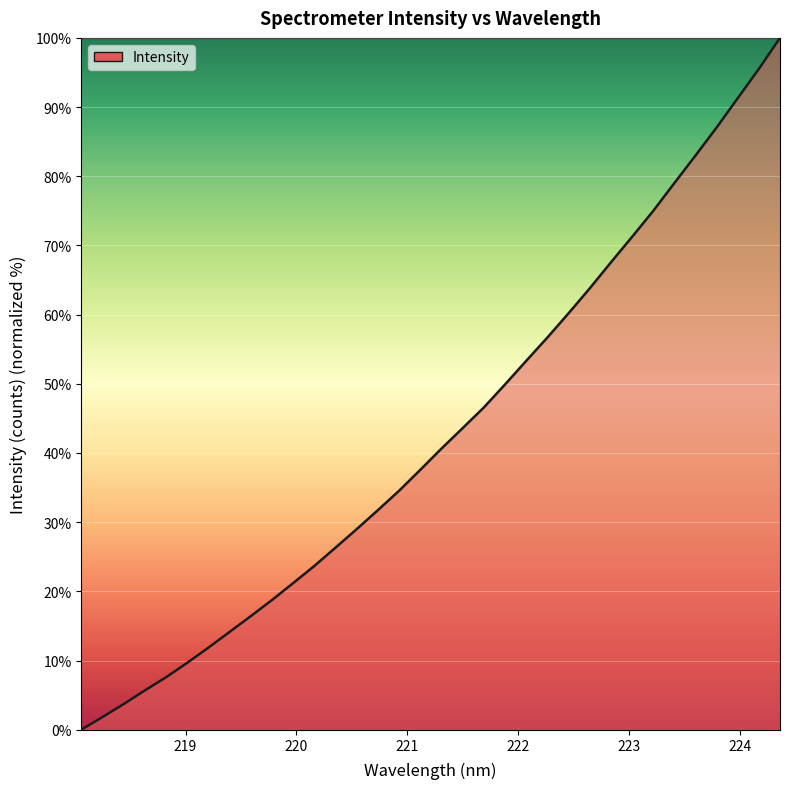

What is the difference between the maximum and minimum values?

100.0